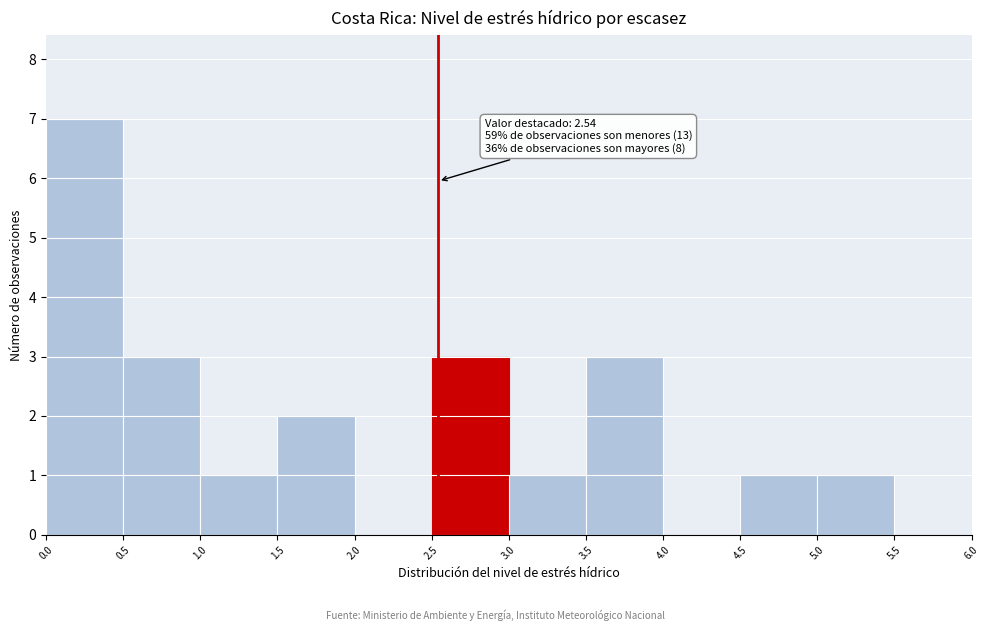

Over which range of the x-axis is the bar tallest?

0.0 to 0.5